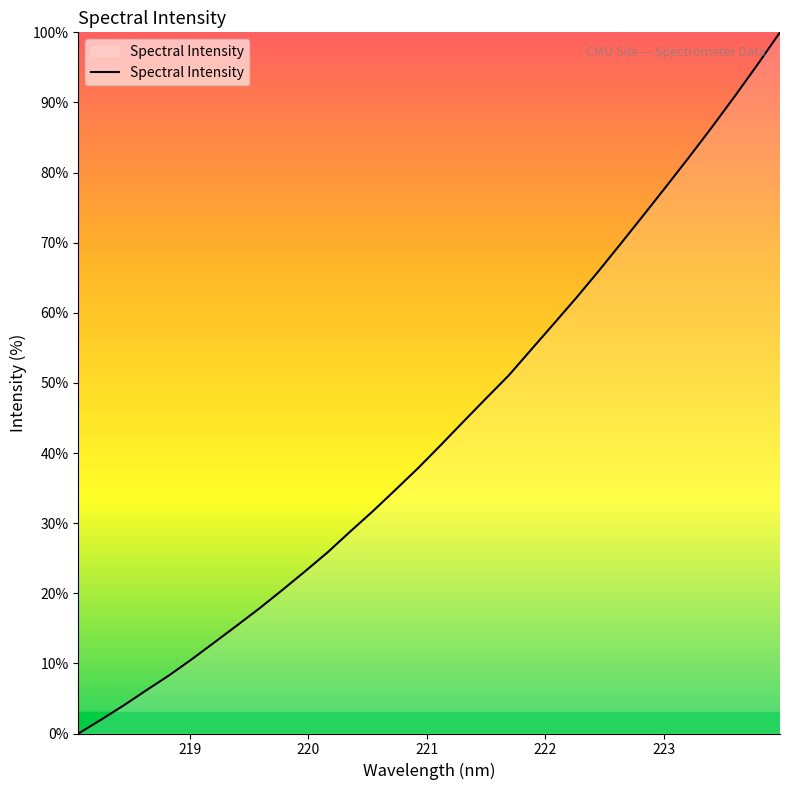

What is the difference between the maximum and minimum values?

100.0